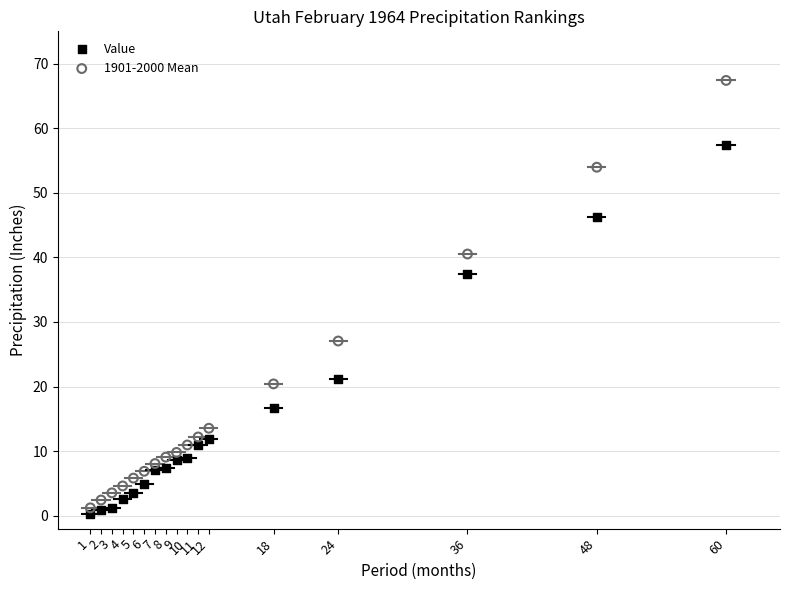

Across all series, what Y value is closest to 33?

37.4